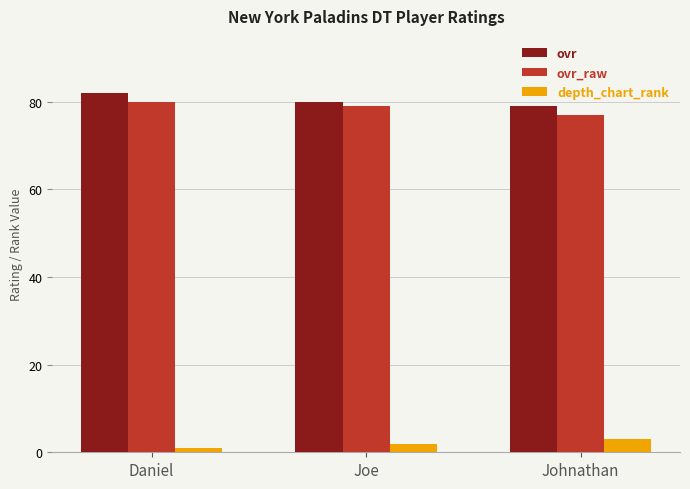

What is the spread (max minus min) of values at Joe?

78